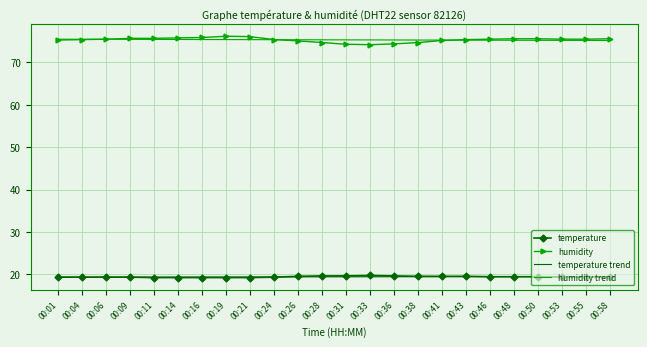

What are all the series names shown in the legend?

temperature, humidity, temperature trend, humidity trend